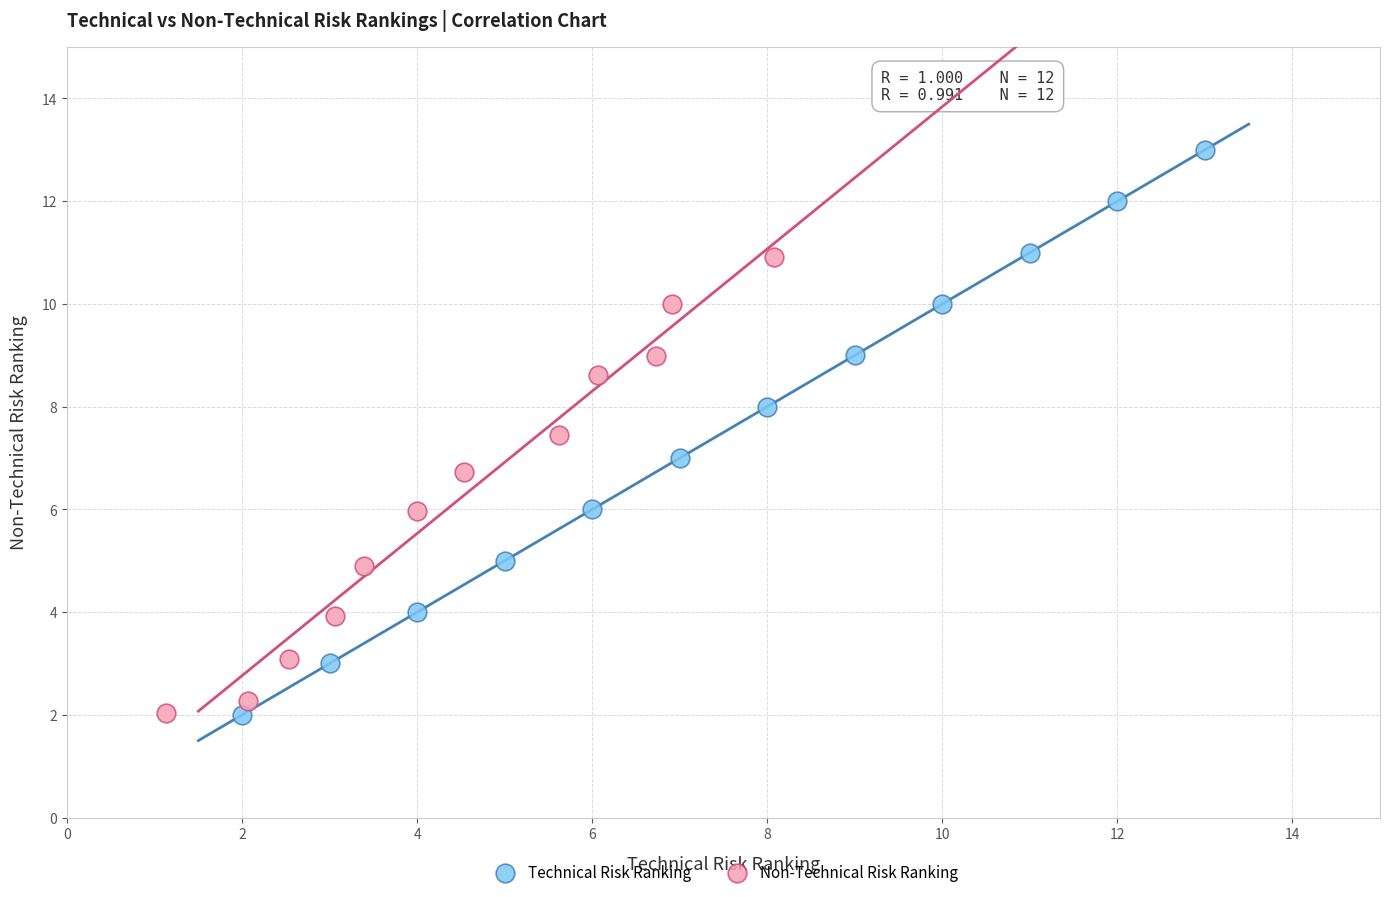

What are all the series names shown in the legend?

Technical Risk Ranking, Non-Technical Risk Ranking